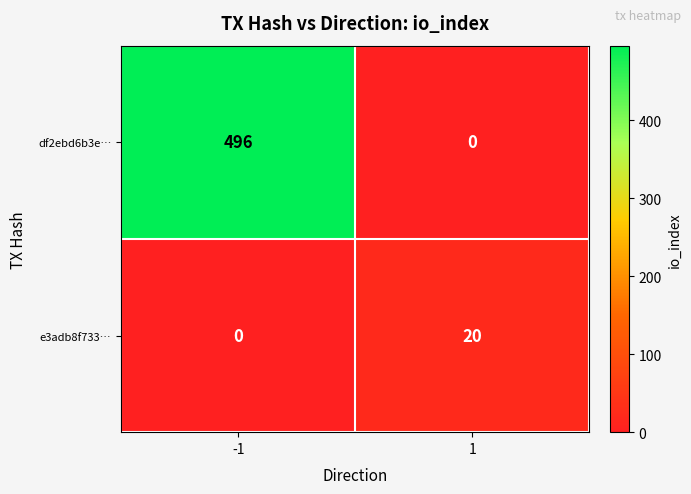

At how many categories does at least one series exceed 31?

1